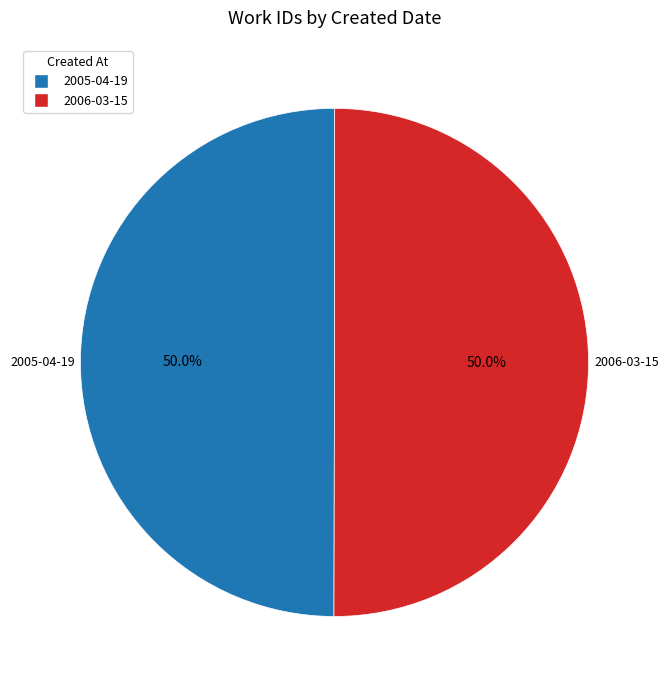

To the nearest percent, what portion does 2005-04-19 represent?

50%